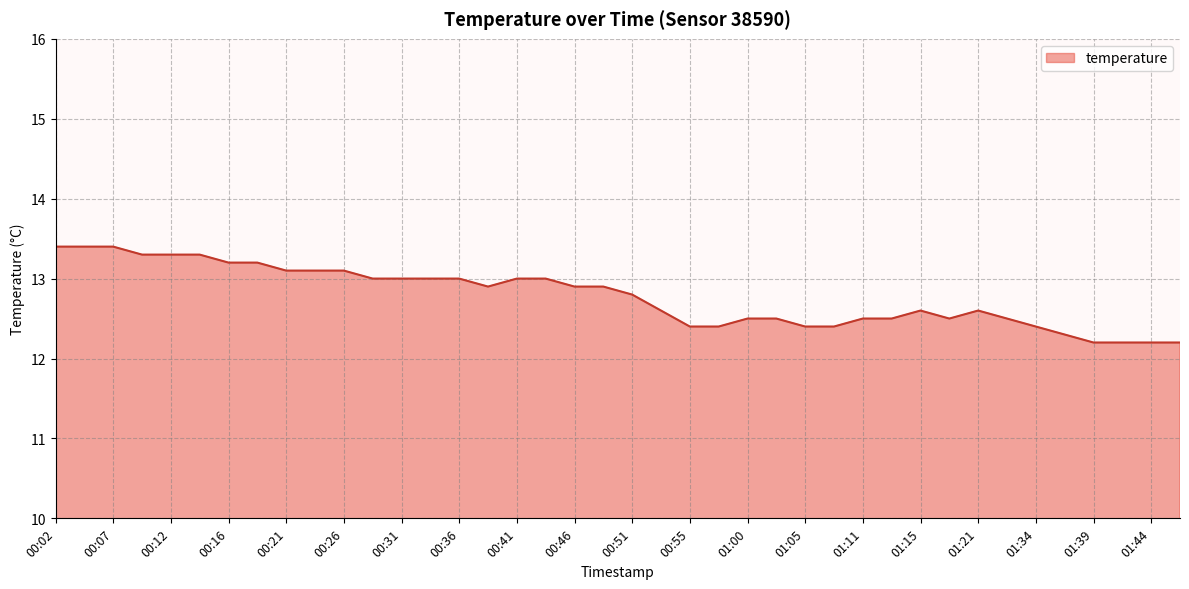

What is the smallest value displayed?

12.2